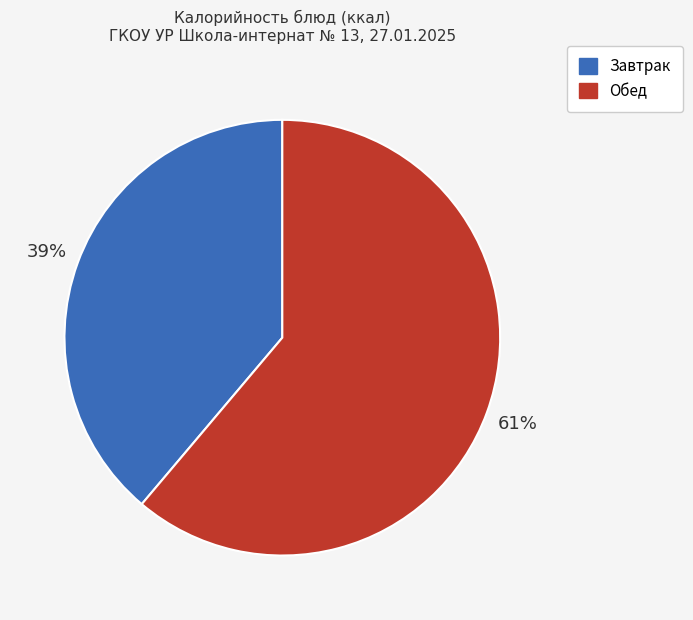

Is there a majority slice in this chart?

Yes